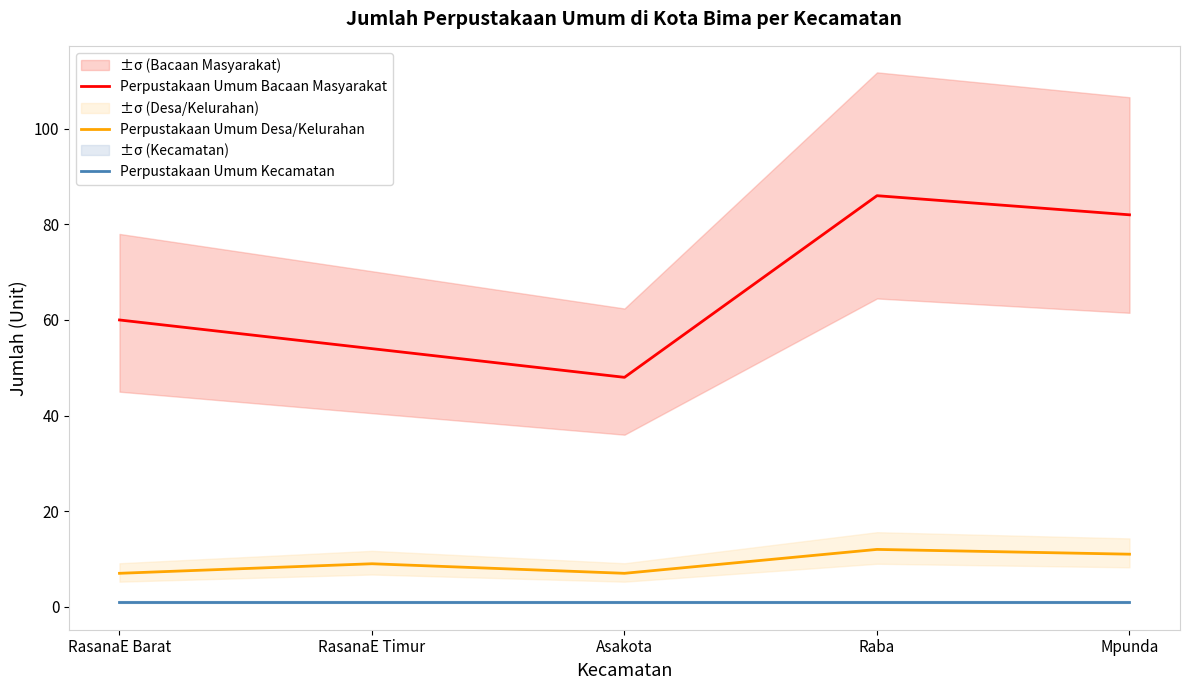

What is the lowest value of the Perpustakaan Umum Kecamatan series?

1